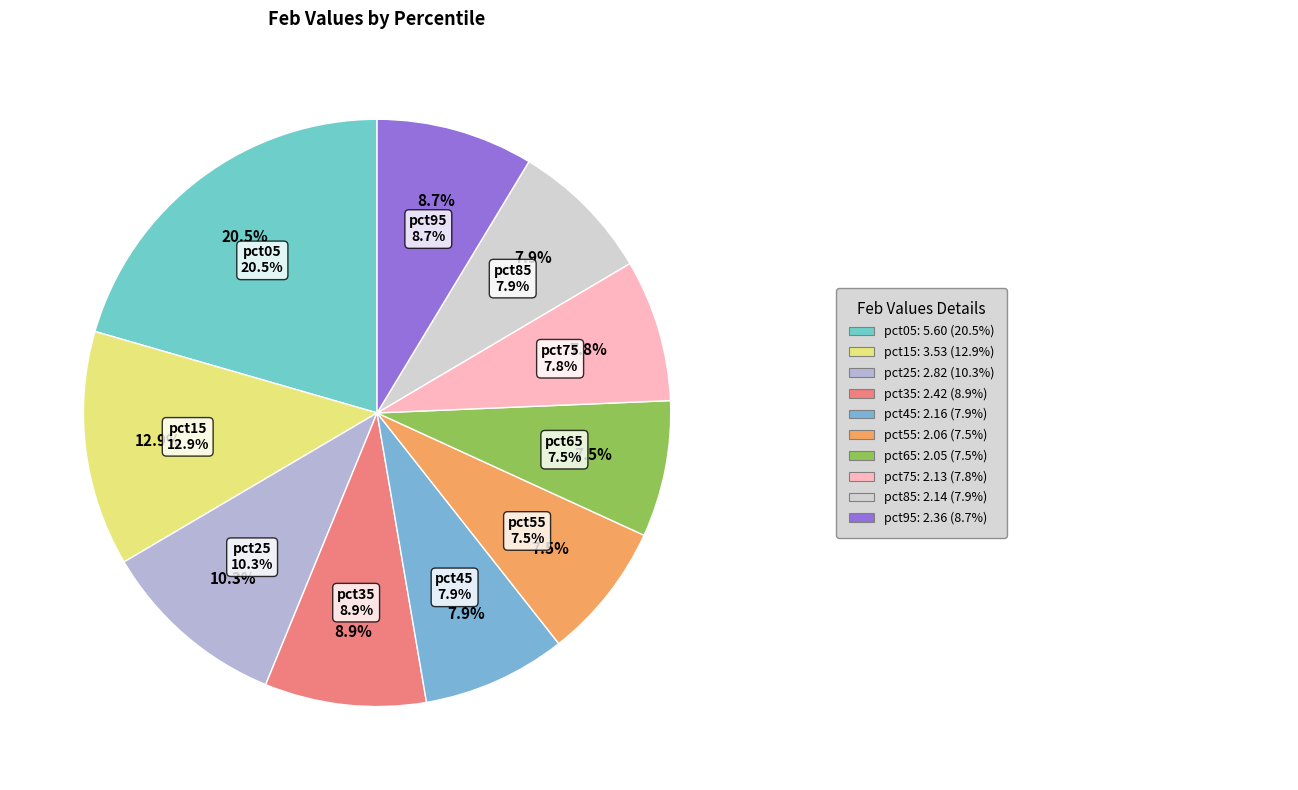

Does any single category account for the majority?

No